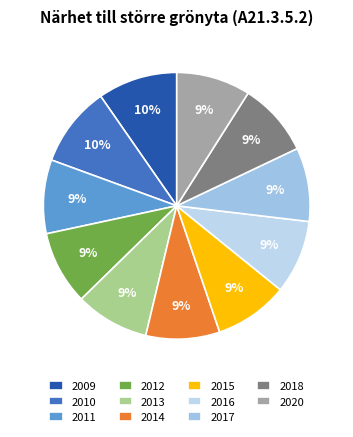

Which slice is the smallest?

2011